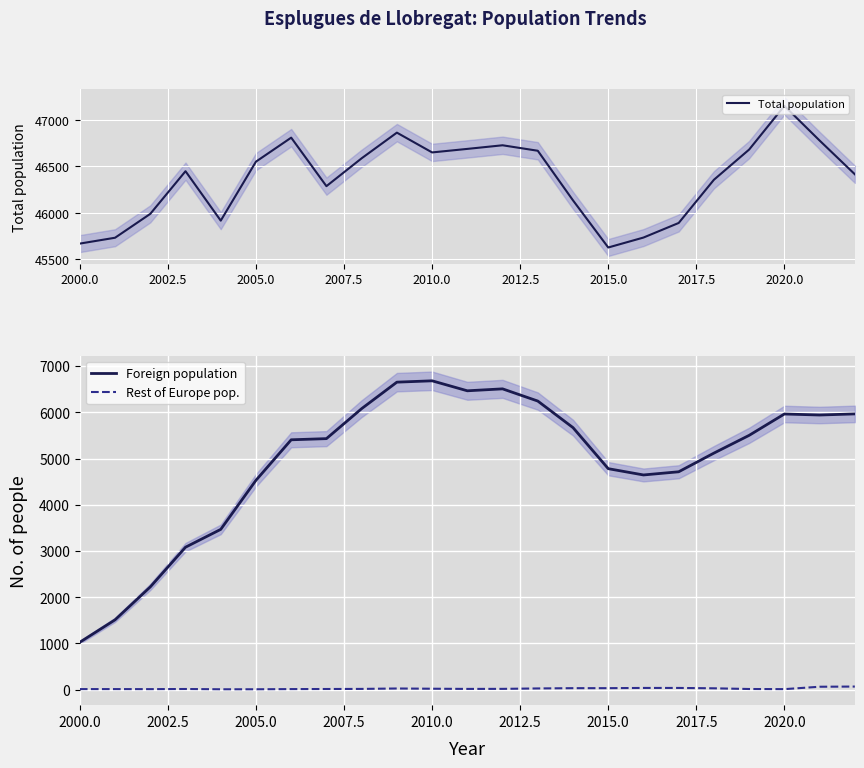

What is the maximum value for Foreign population?

6682